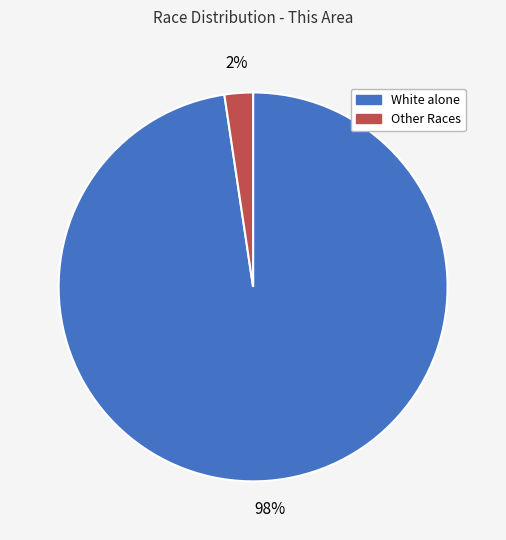

To the nearest percent, what is the average slice percentage?

50%